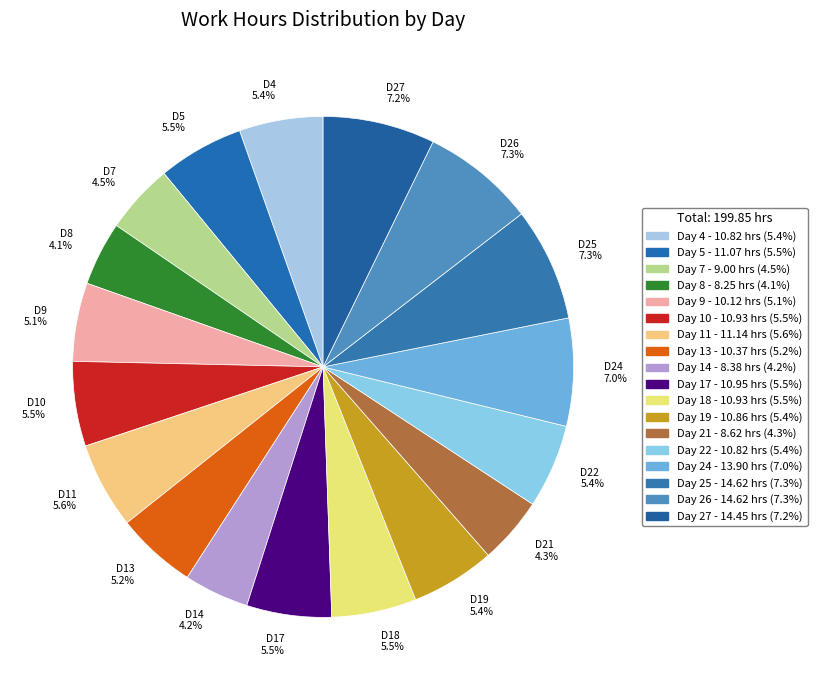

Is there any slice that represents more than half of the pie?

No